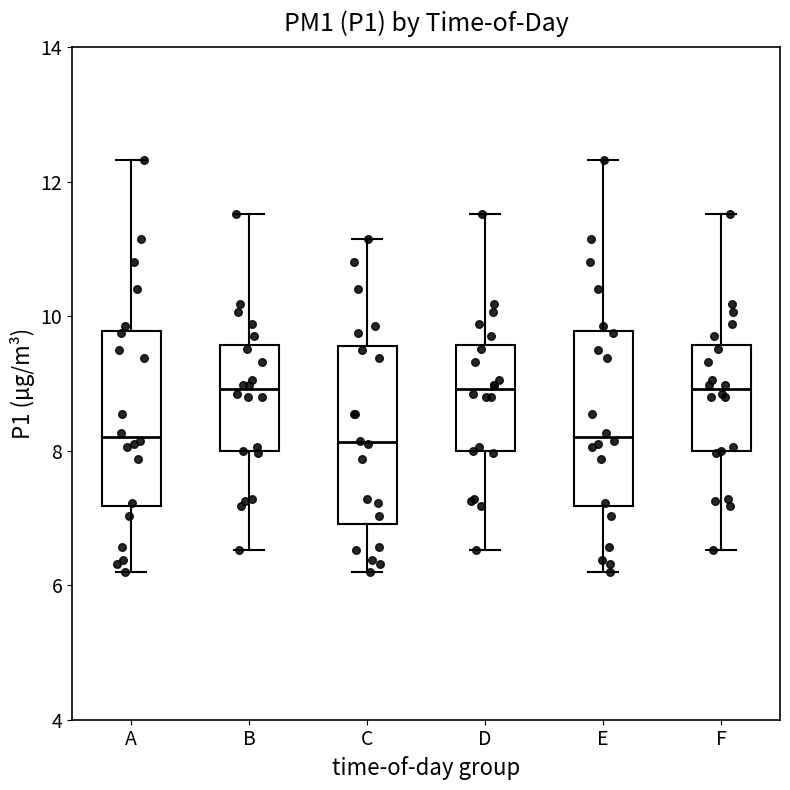

Reading left to right, transcribe this box plot: for each box, give where its median line is, the range the box spans, and where its two whiskers end, as read against the y-axis. The values are not printed on the chart, so give them approximately, as read against the axis.

A: median 8.2, box 7.2 to 9.8, whiskers 6.2 to 12.4
B: median 9.0, box 8.0 to 9.6, whiskers 6.6 to 11.6
C: median 8.2, box 7.0 to 9.6, whiskers 6.2 to 11.2
D: median 9.0, box 8.0 to 9.6, whiskers 6.6 to 11.6
E: median 8.2, box 7.2 to 9.8, whiskers 6.2 to 12.4
F: median 9.0, box 8.0 to 9.6, whiskers 6.6 to 11.6